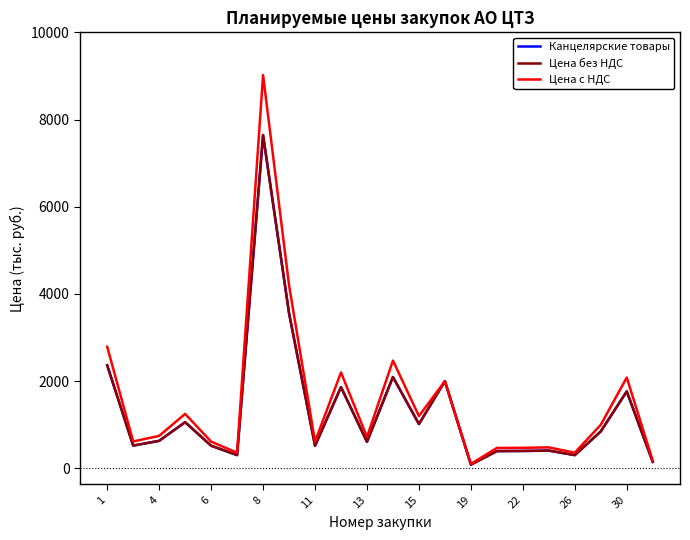

Which series has the widest spread of values?

Цена с НДС